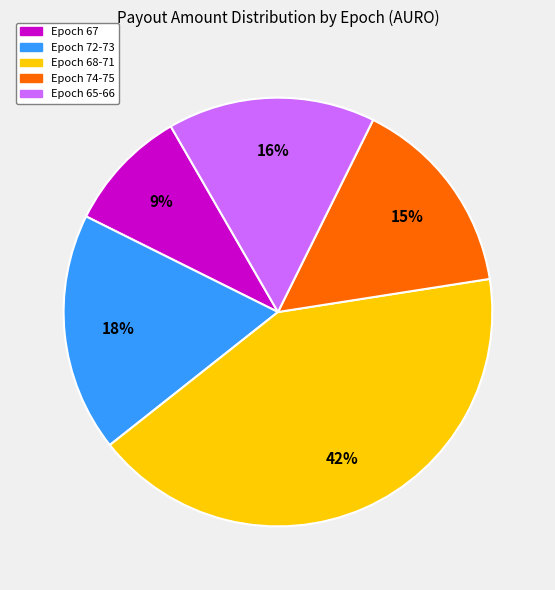

Does any single category account for the majority?

No